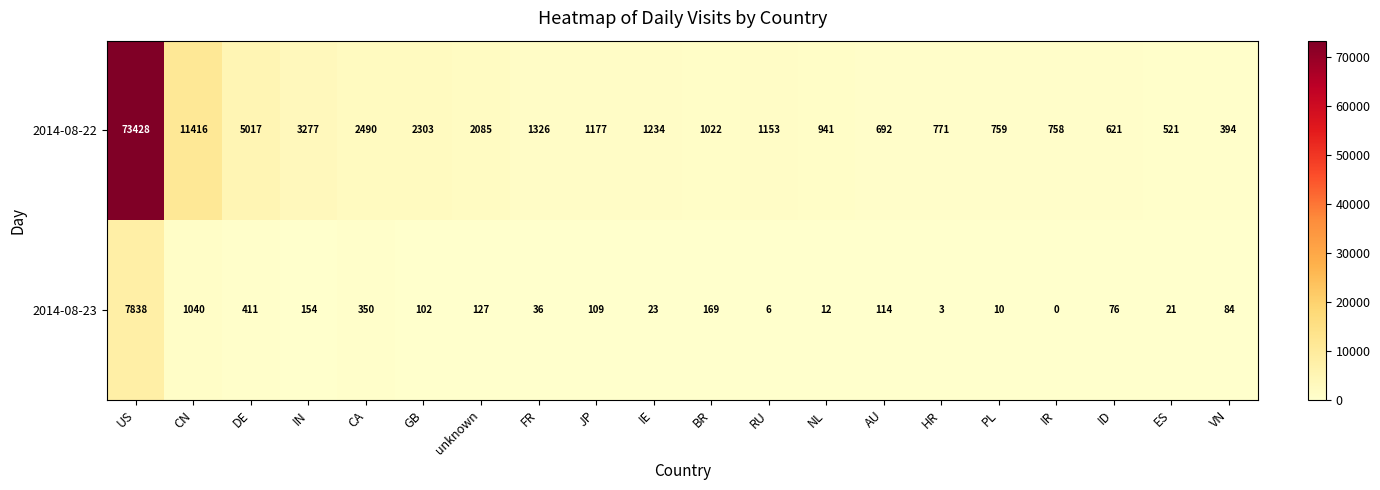

Read the 2014-08-22 value at GB, to the nearest 100.

2300